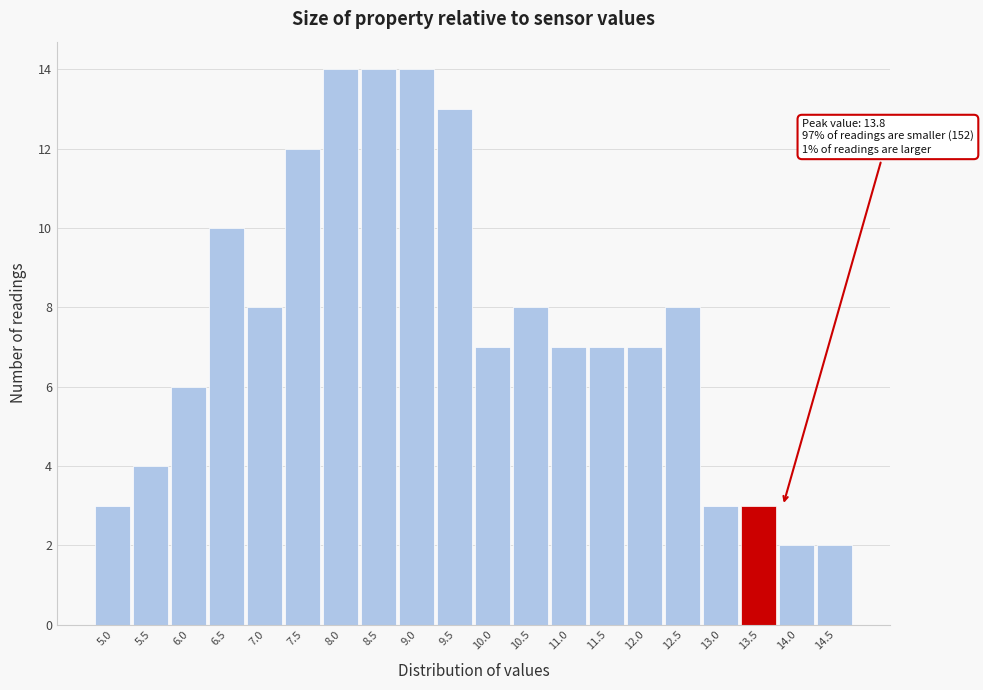

Reading right to left, transcribe all the data shown in this chart.

14.5=2	14.0=2	13.5=3	13.0=3	12.5=8	12.0=7	11.5=7	11.0=7	10.5=8	10.0=7	9.5=13	9.0=14	8.5=14	8.0=14	7.5=12	7.0=8	6.5=10	6.0=6	5.5=4	5.0=3